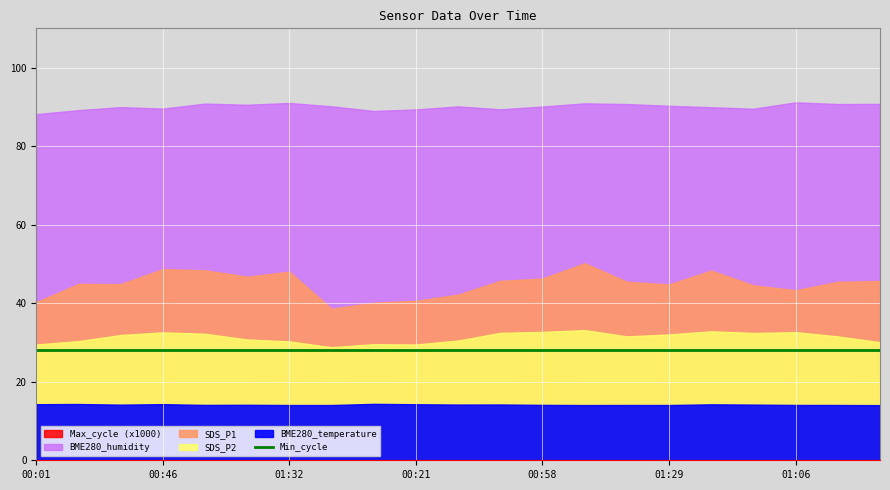

Which category has the highest value across all series?

01:32